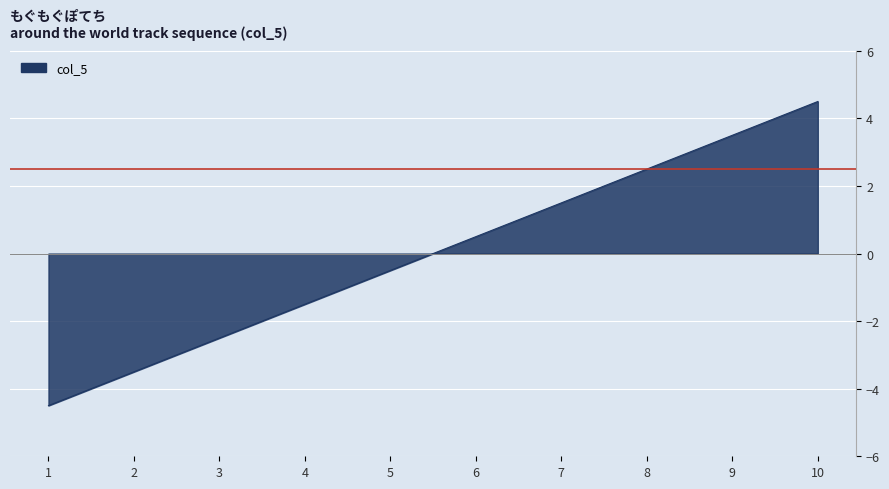

How many lines are shown in the chart?

1